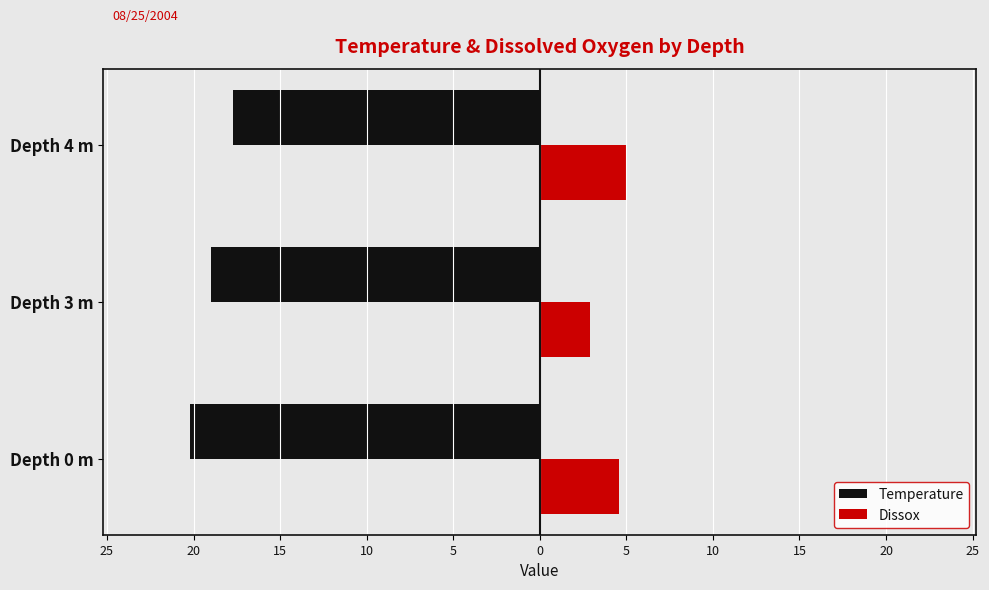

Reading right to left, extract all data points from this chart.

Temperature: -17.7	-19.0	-20.2
Dissox: 5.0	2.9	4.6